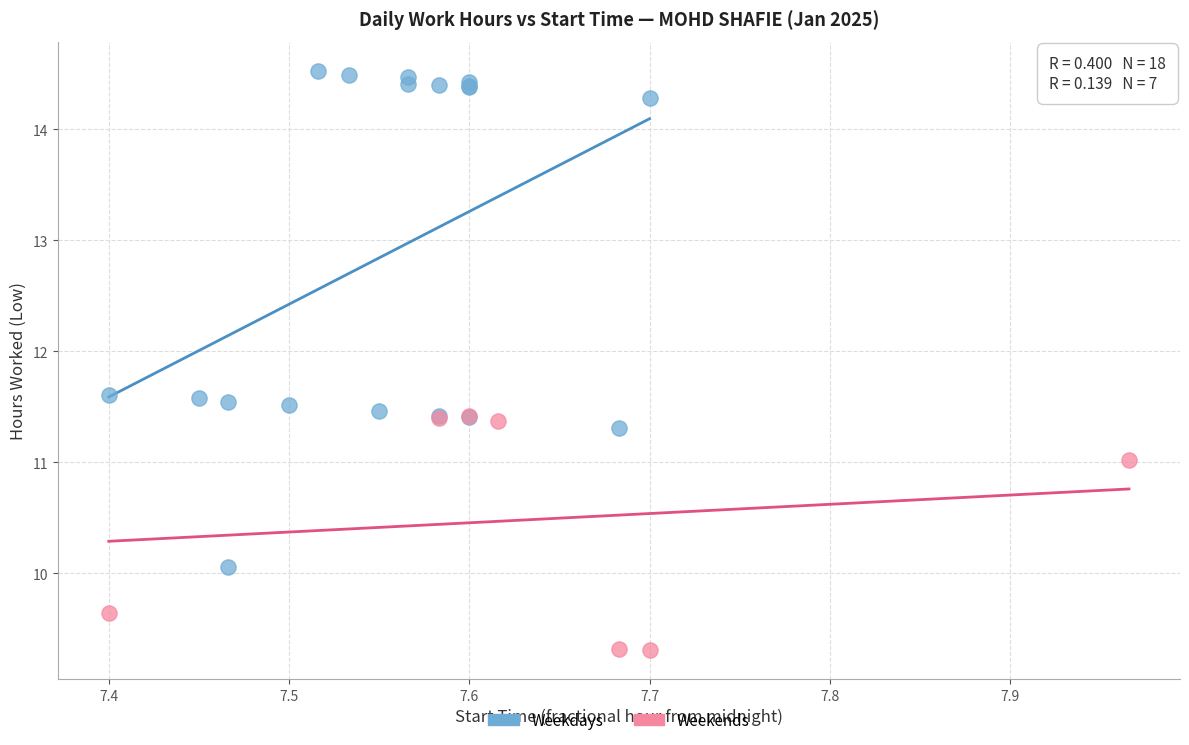

Which series has the widest spread of Y values?

Weekdays